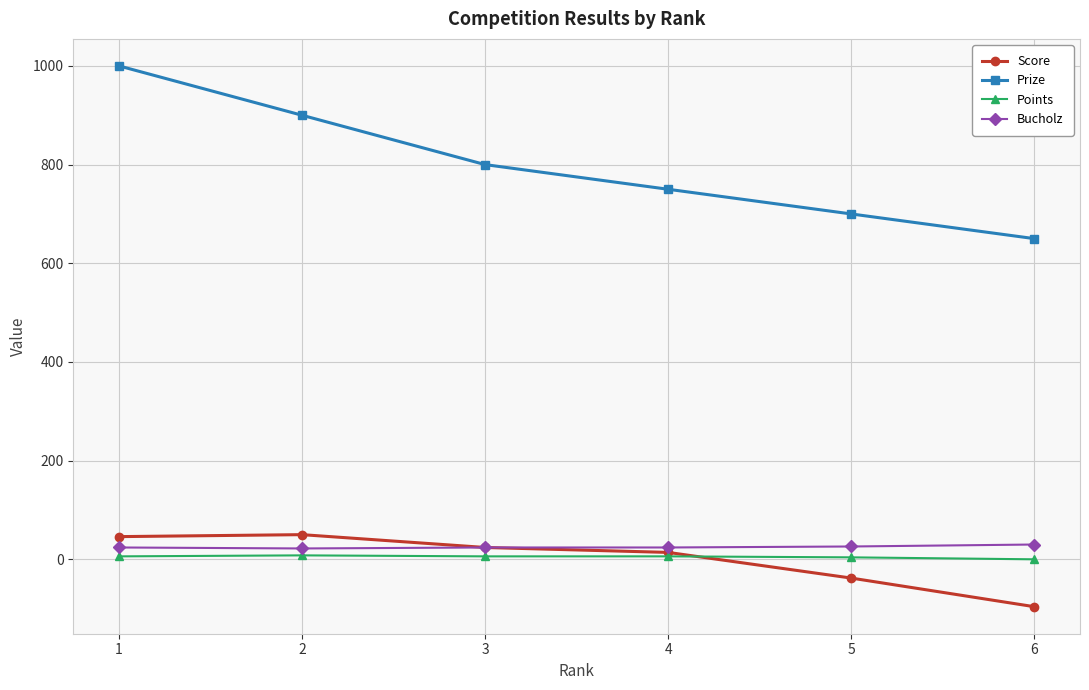

How many lines are shown in the chart?

4